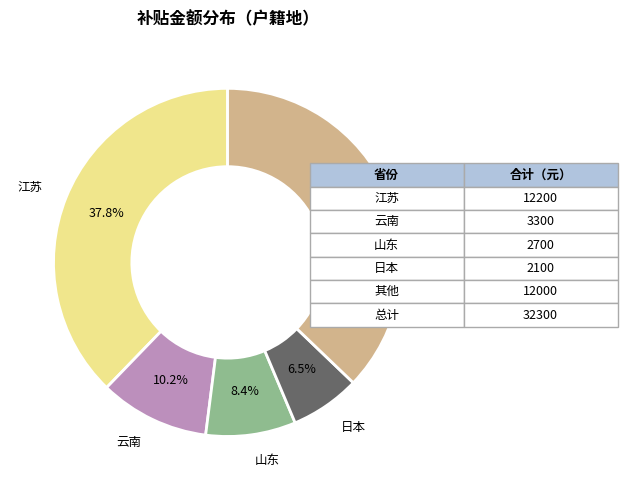

Is there any slice that represents more than half of the pie?

No